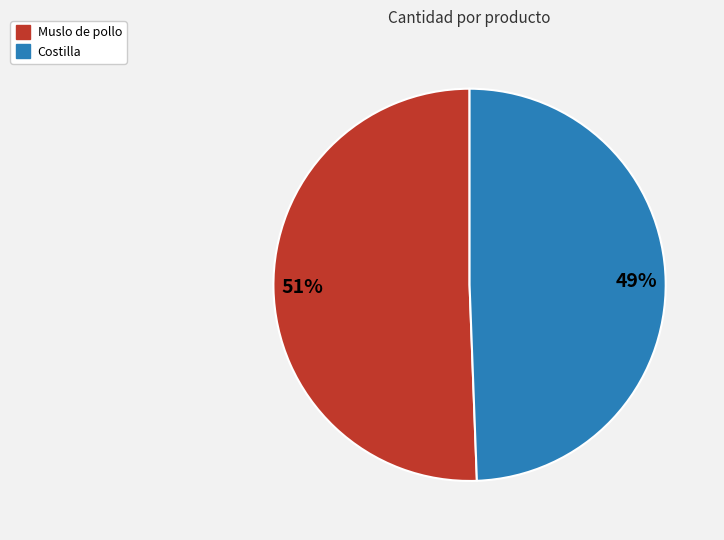

How many segments does this pie chart have?

2